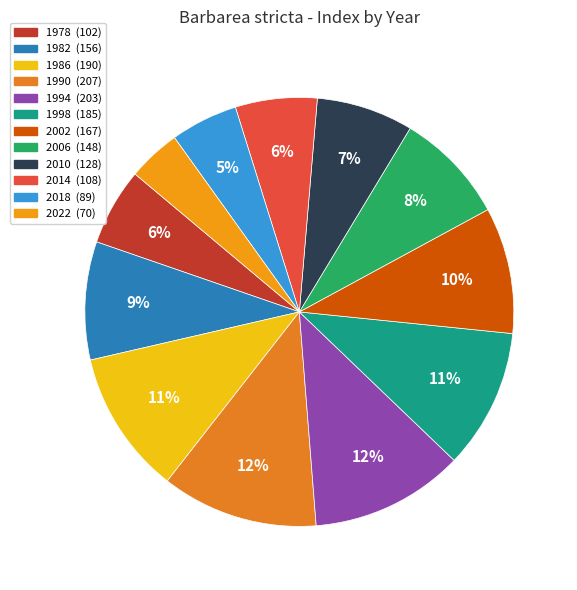

Which slice is the largest?

1990